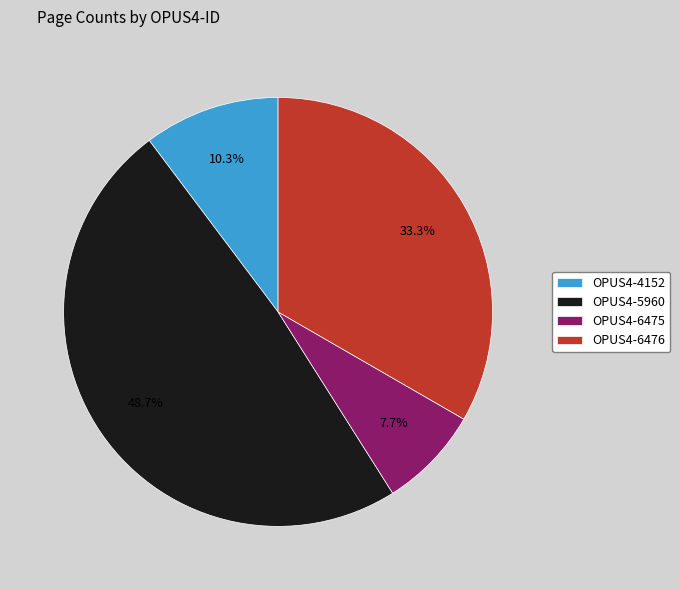

How many slices are in this pie chart?

4